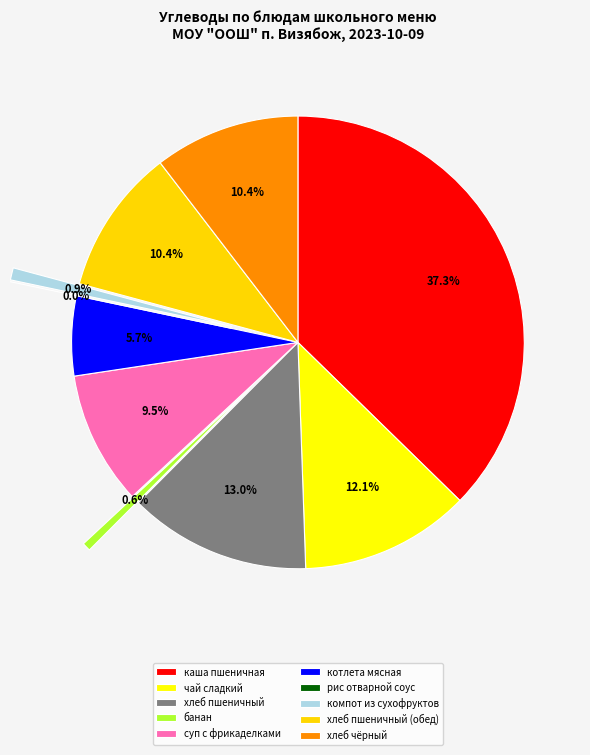

Combined, do котлета мясная and банан account for over 50%?

No